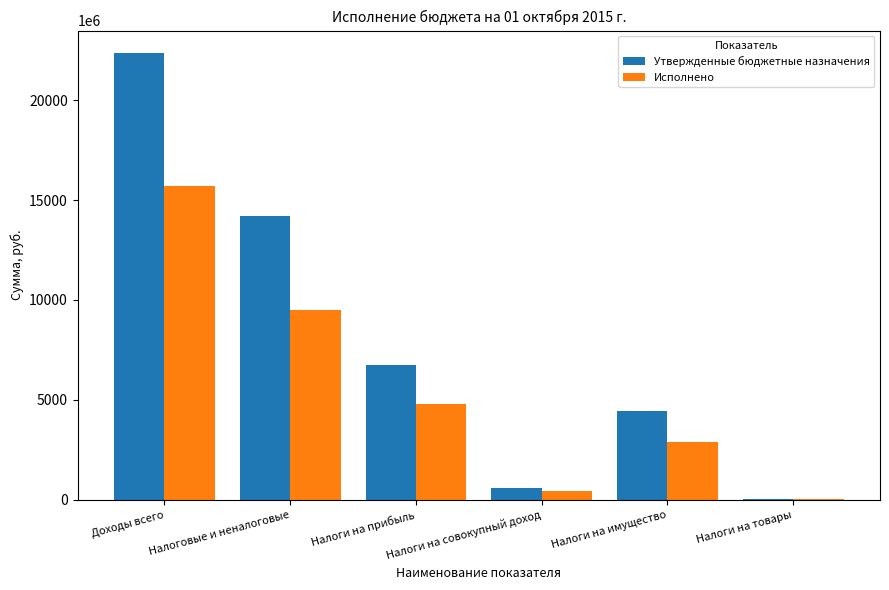

At which category does the chart reach its peak across all series?

Доходы всего